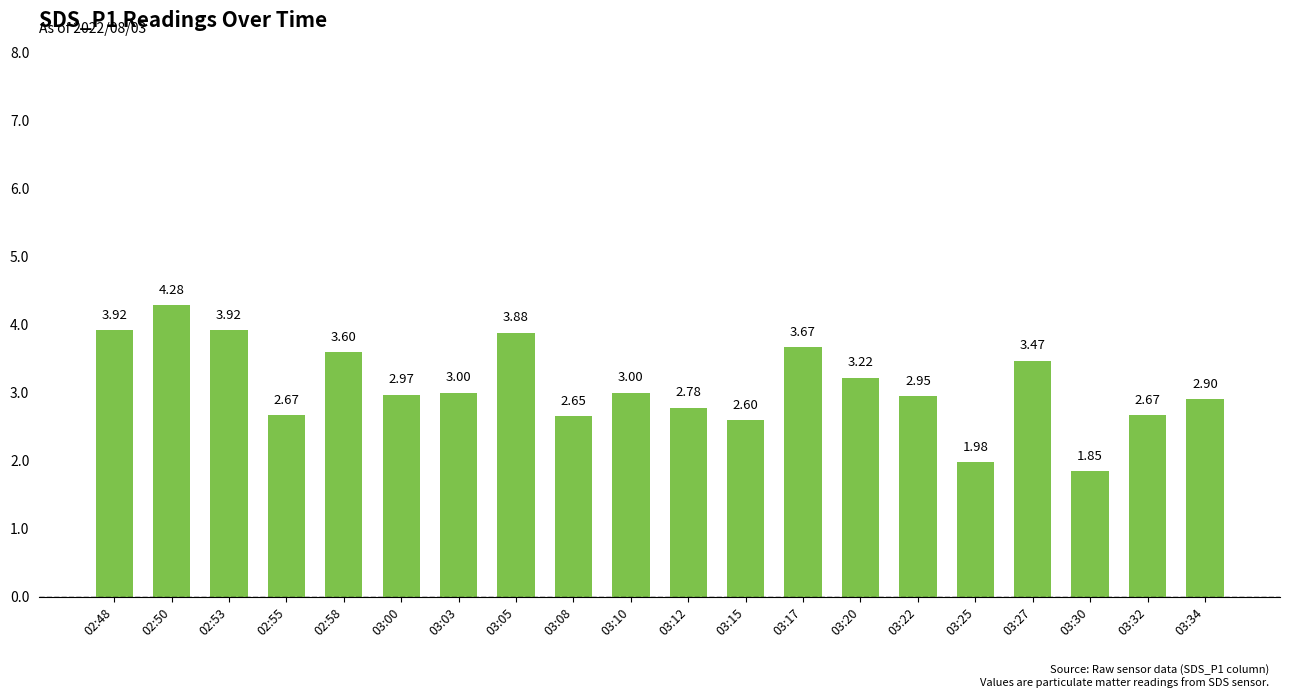

What is the label of the 18th bar from the right?

02:53